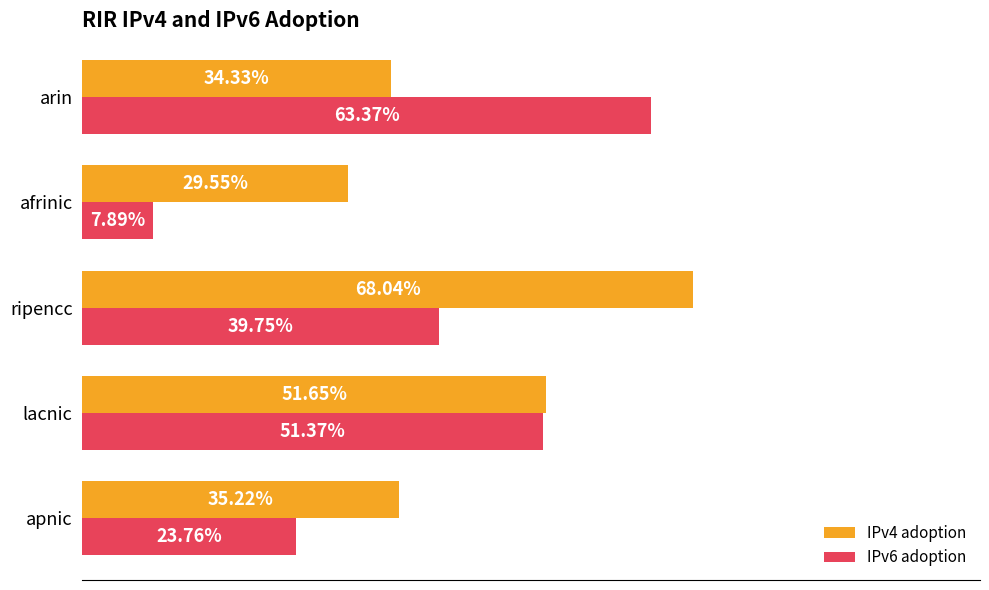

What are all the series names shown in the legend?

IPv4 adoption, IPv6 adoption